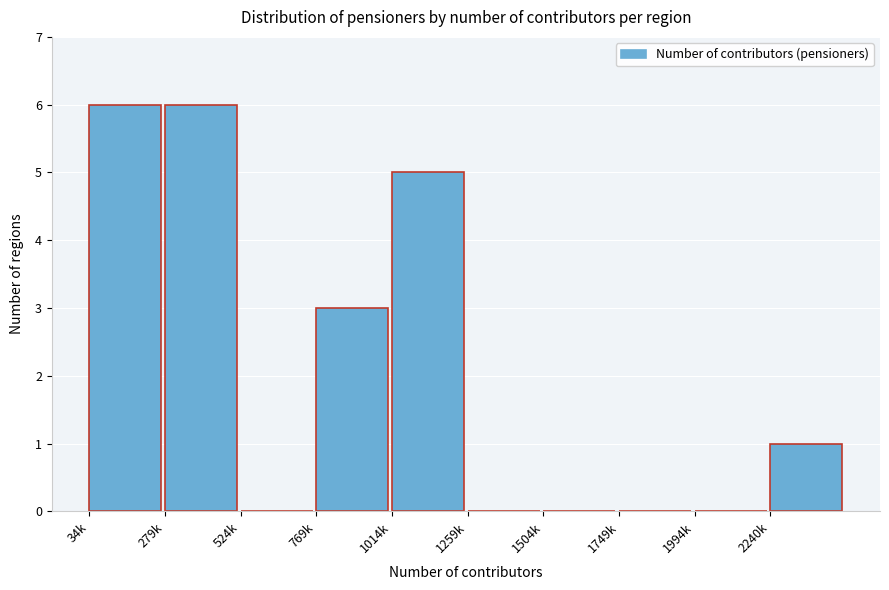

Reading right to left, list all the values displayed in this chart.

2240k=1	1994k=0	1749k=0	1504k=0	1259k=0	1014k=5	769k=3	524k=0	279k=6	34k=6